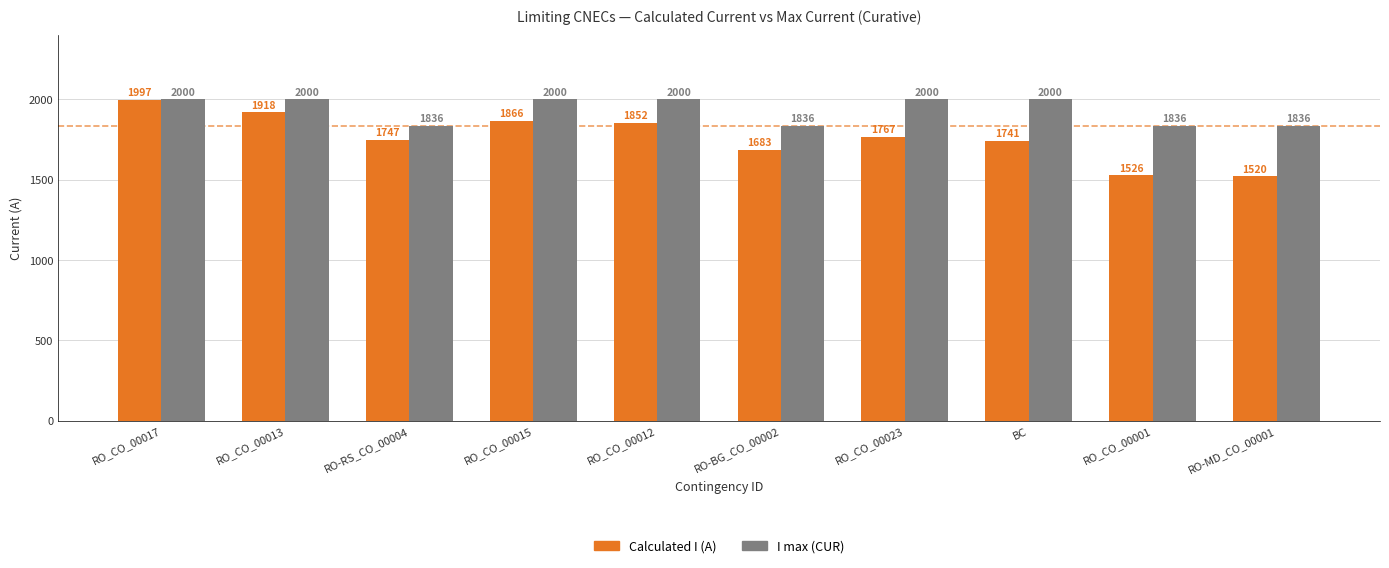

At which label does Calculated I (A) first exceed 1767?

RO_CO_00017